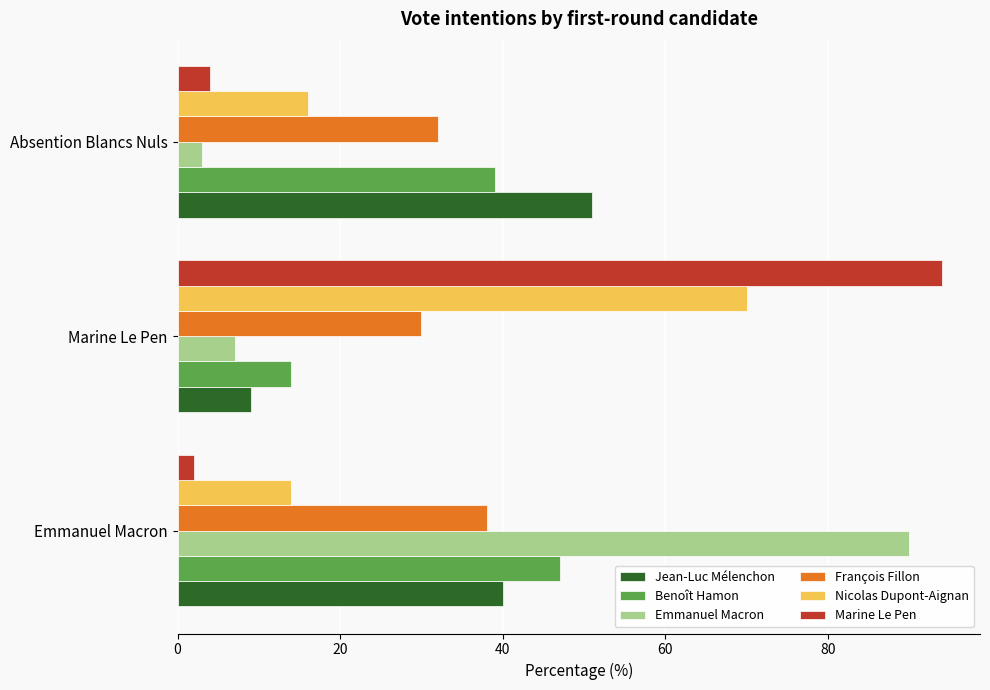

What is the approximate value of Jean-Luc Mélenchon at Absention Blancs Nuls, to the nearest 5?

50